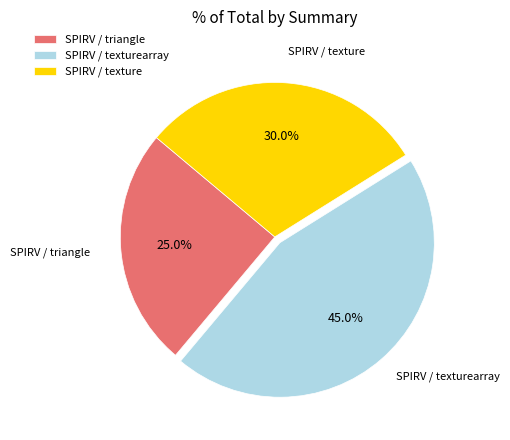

How many slices are in this pie chart?

3